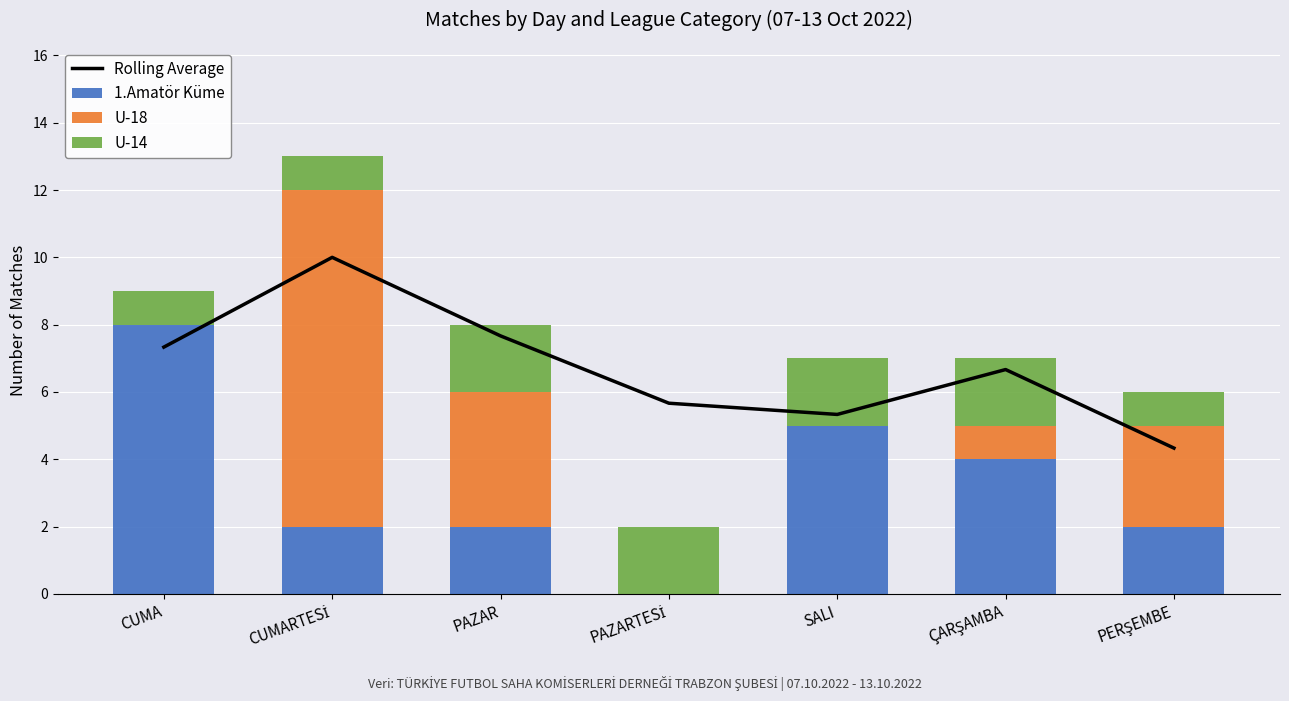

Reading left to right, list all the values displayed in this chart.

Rolling Average: CUMA=7.3	CUMARTESİ=10.0	PAZAR=7.7	PAZARTESİ=5.7	SALI=5.3	ÇARŞAMBA=6.7	PERŞEMBE=4.3
1.Amatör Küme: CUMA=8.0	CUMARTESİ=2.0	PAZAR=2.0	PAZARTESİ=0.0	SALI=5.0	ÇARŞAMBA=4.0	PERŞEMBE=2.0
U-18: CUMA=0.0	CUMARTESİ=10.0	PAZAR=4.0	PAZARTESİ=0.0	SALI=0.0	ÇARŞAMBA=1.0	PERŞEMBE=3.0
U-14: CUMA=1.0	CUMARTESİ=1.0	PAZAR=2.0	PAZARTESİ=2.0	SALI=2.0	ÇARŞAMBA=2.0	PERŞEMBE=1.0